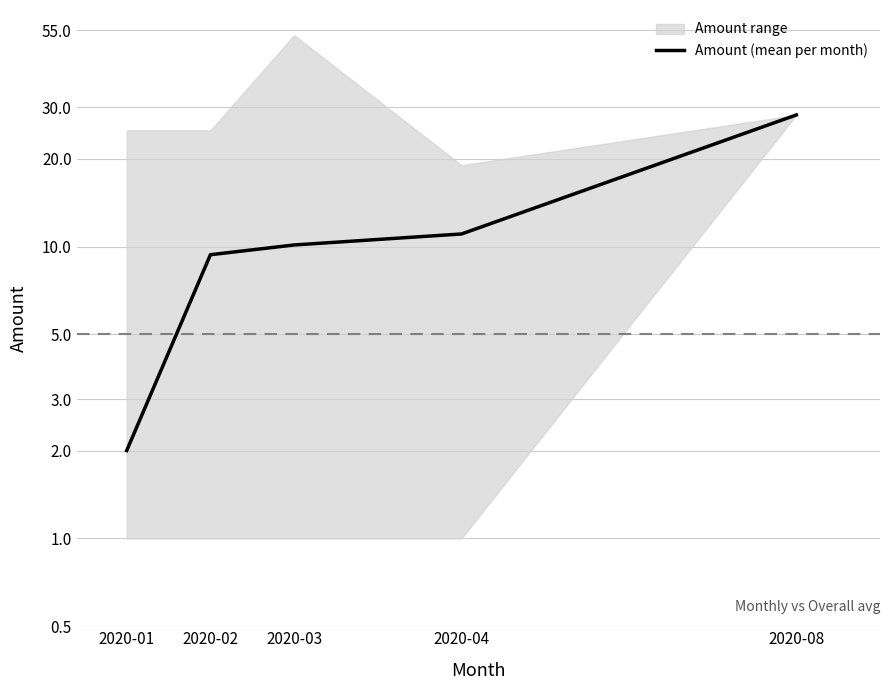

Between 2020-02 and 2020-03, which is larger?

2020-03